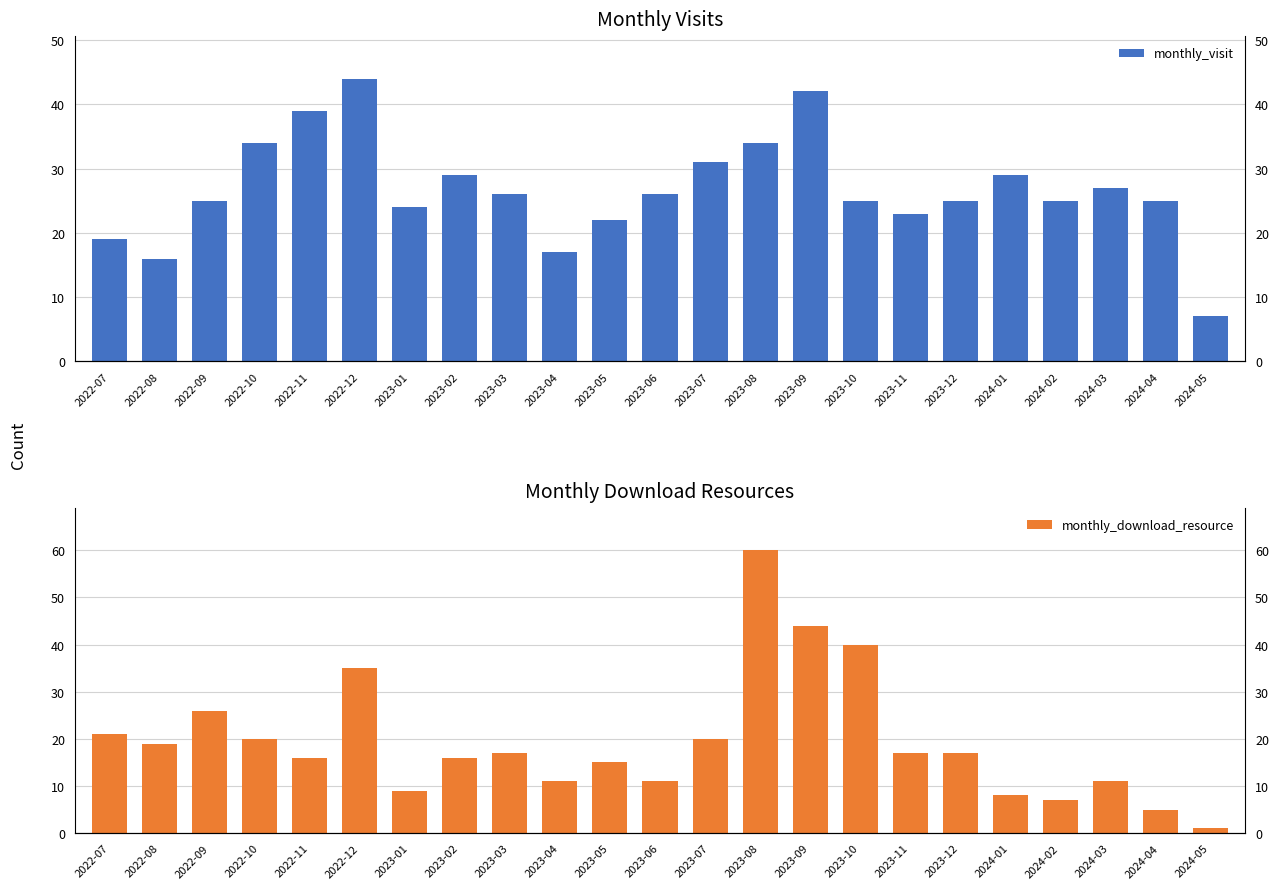

What is the value of the monthly_download_resource bar at the 22nd from the left?

5